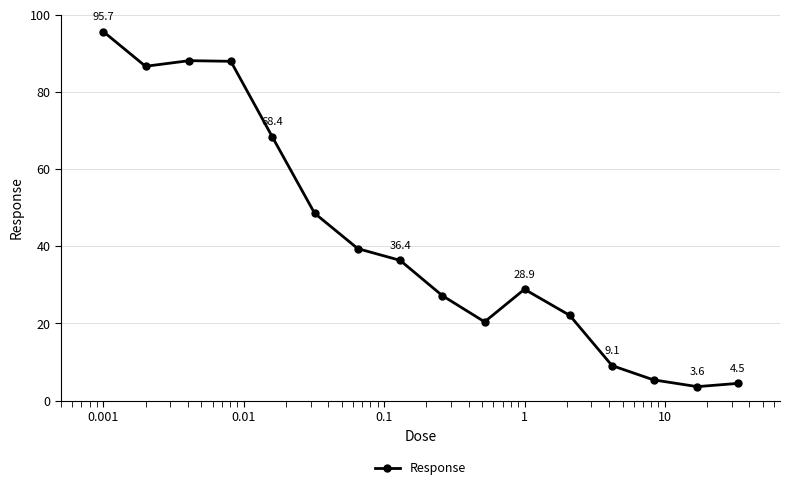

What is the minimum value shown in the chart?

3.6